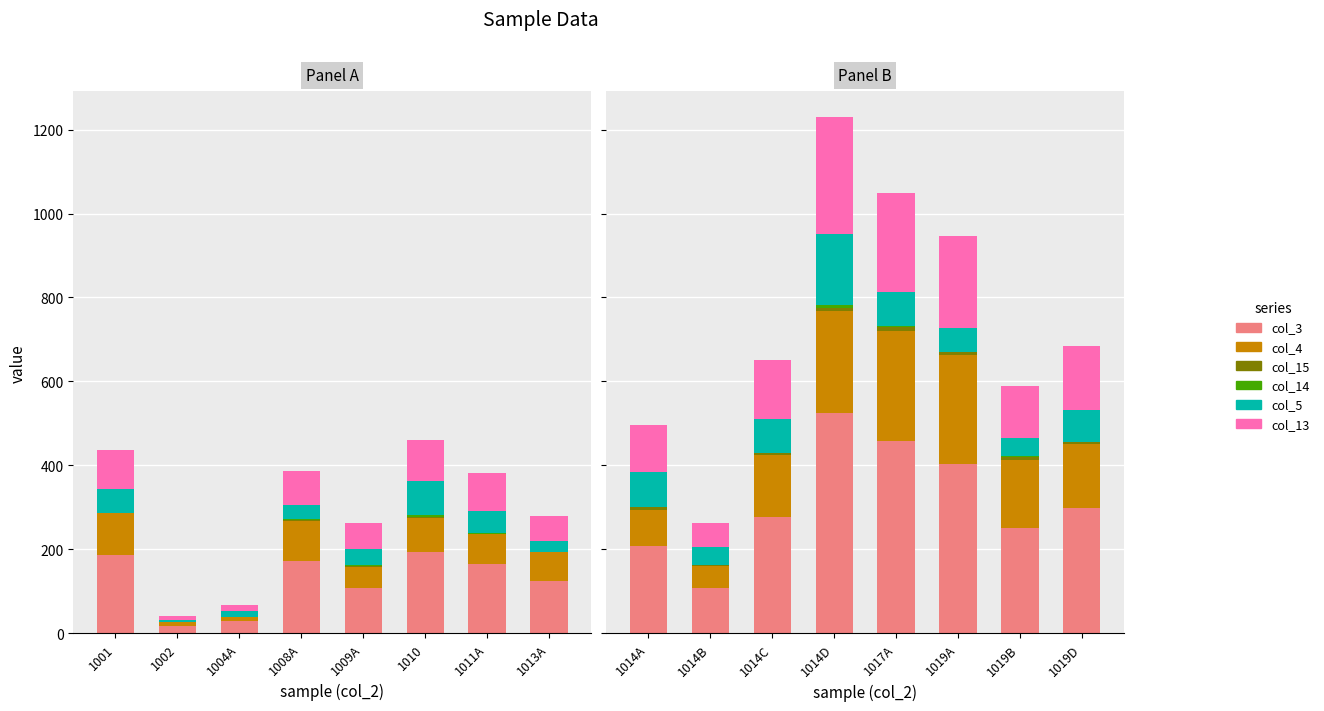

Does the chart contain any negative values?

No